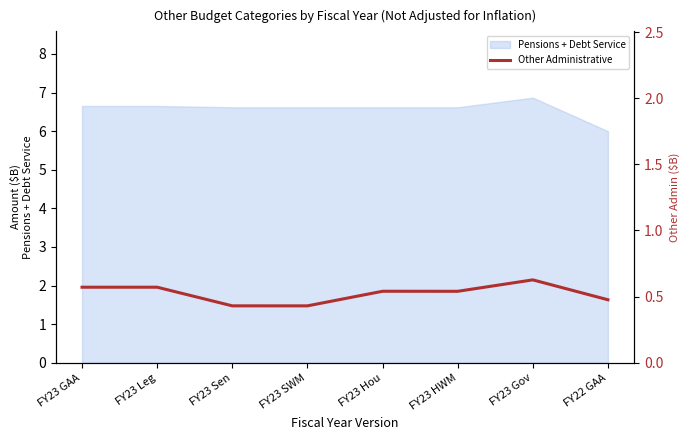

What is the difference between the maximum and second lowest values?

0.2